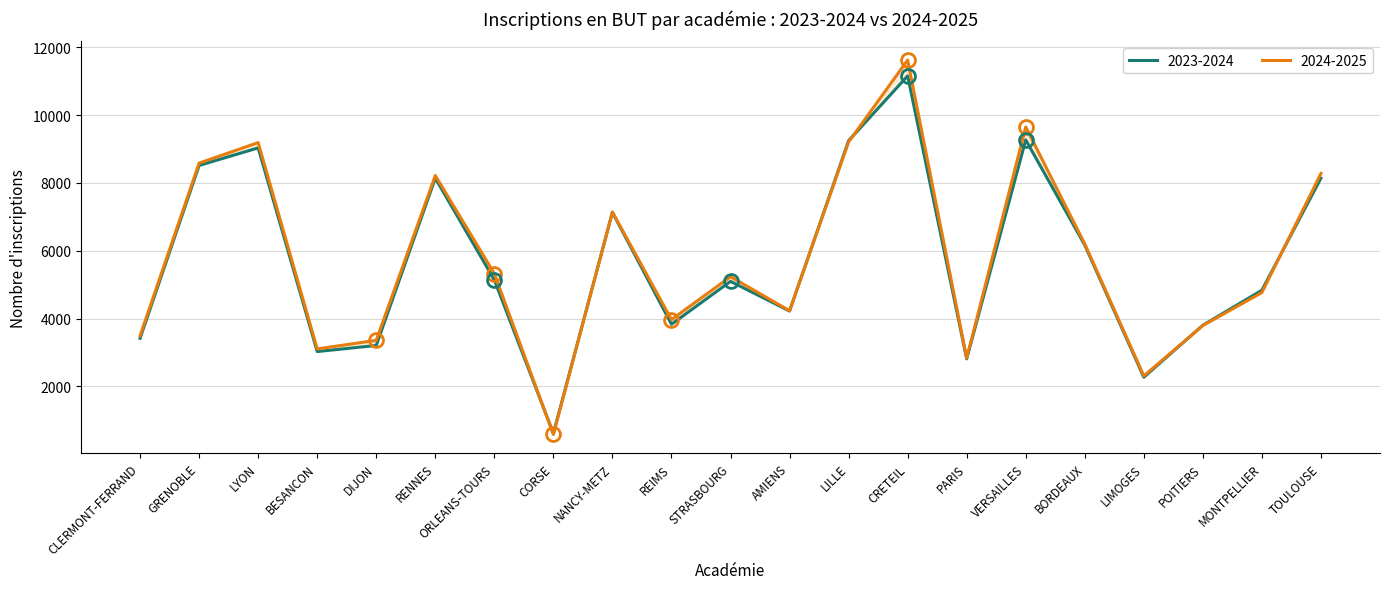

True or false: 2023-2024 has more than 1 points higher than both neighbors.

True